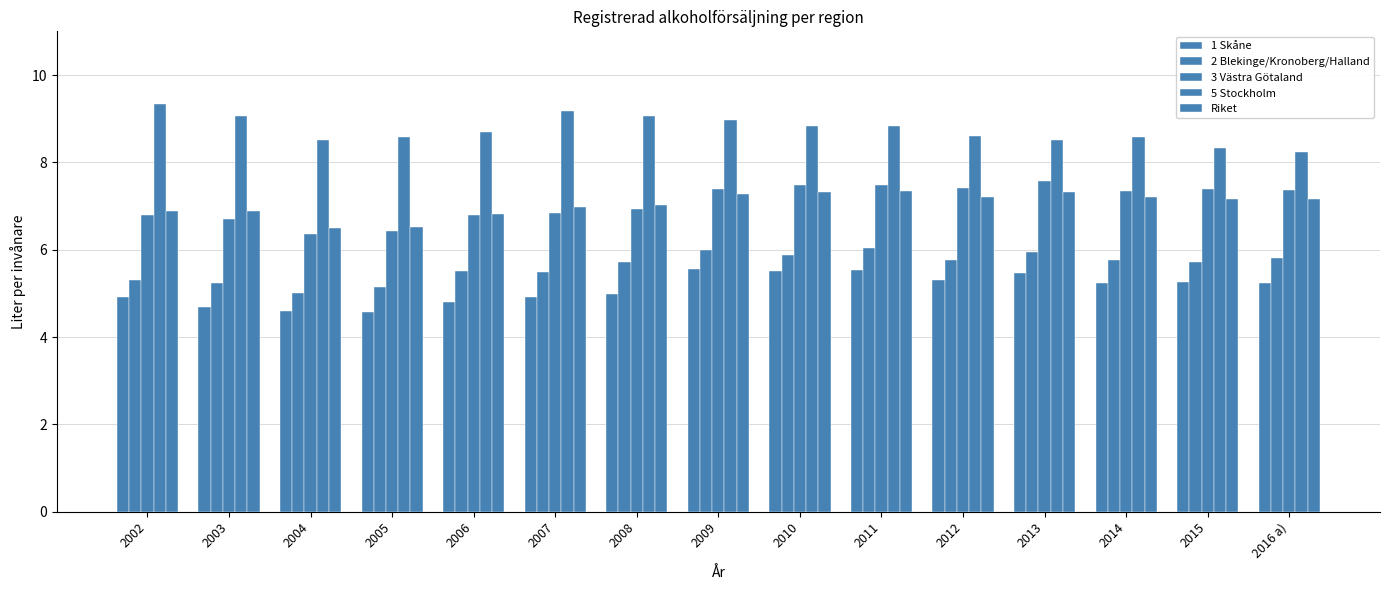

How many series are shown in this chart?

5